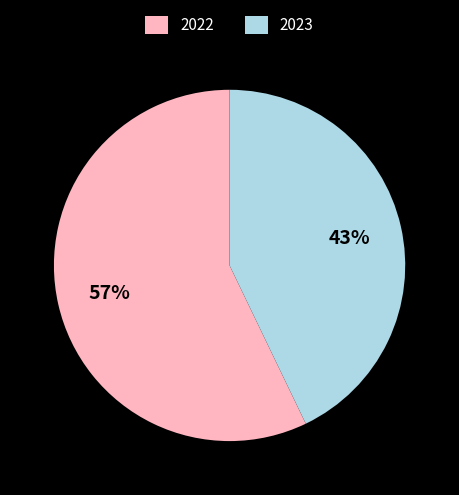

Is there any slice that represents more than half of the pie?

Yes